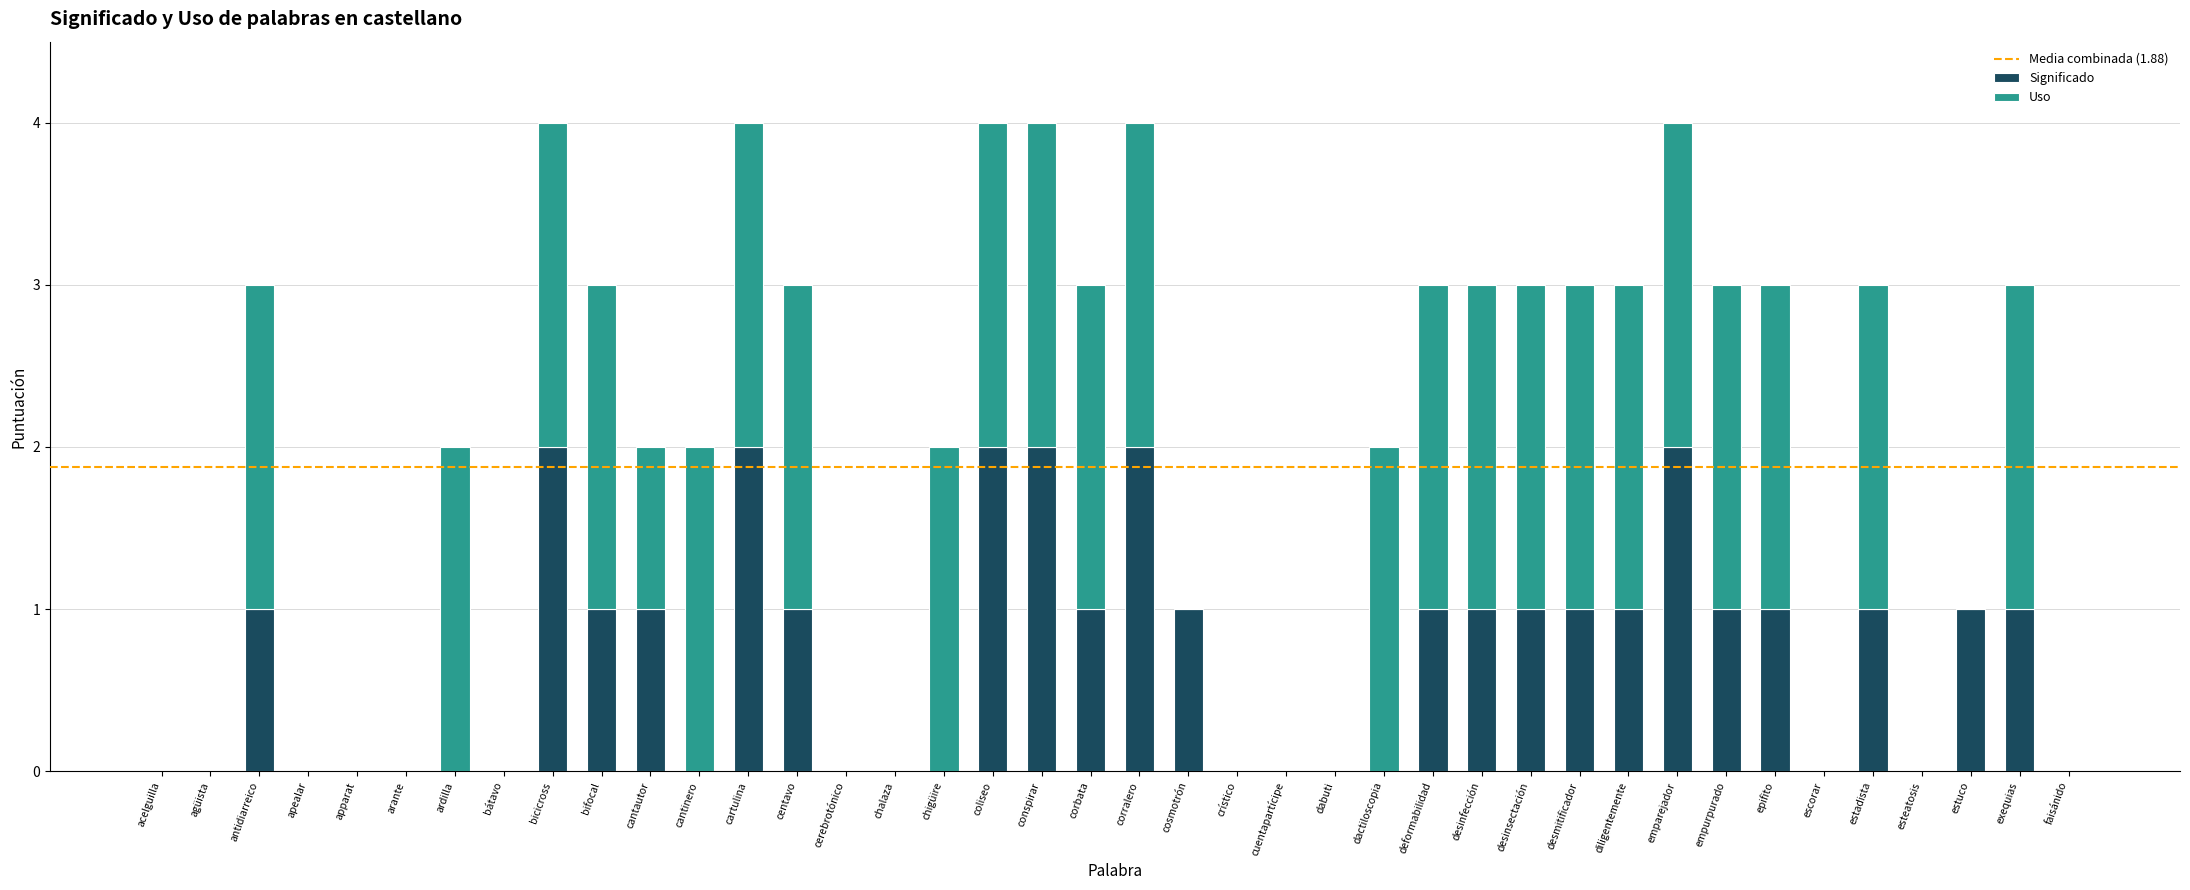

What is the sum of all Significado values?

28